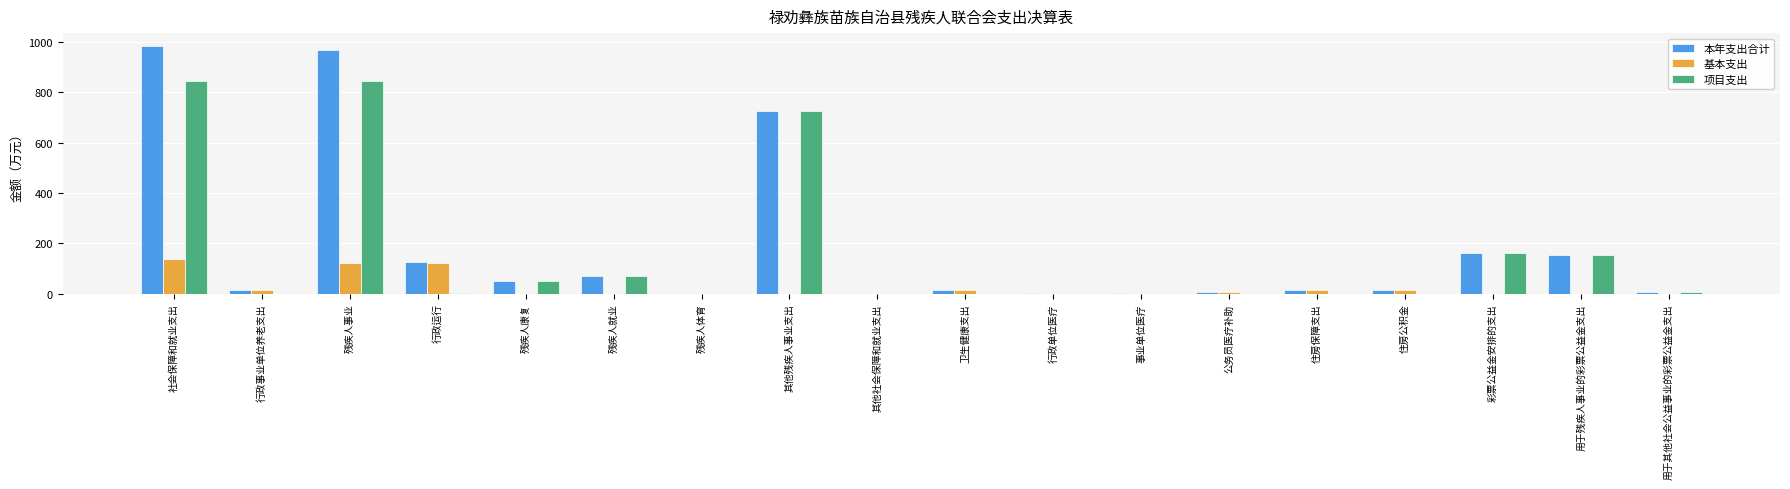

What are all the series names shown in the legend?

本年支出合计, 基本支出, 项目支出